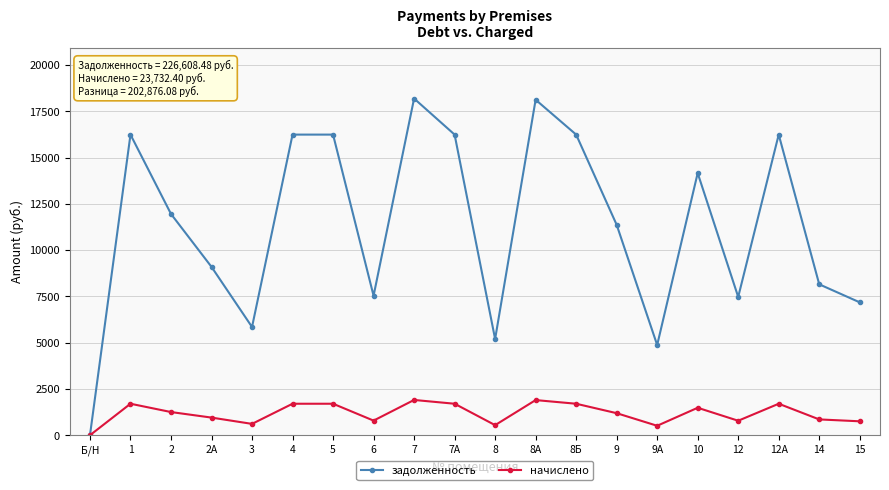

Between 7А and 8А, which series saw the biggest shift?

задолженность